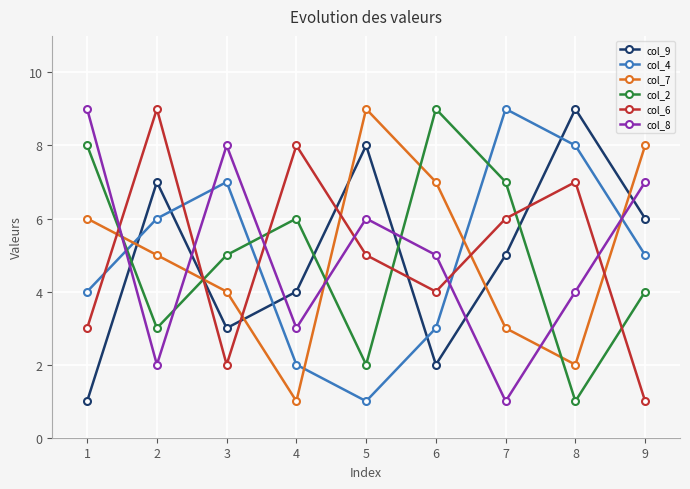

What is the approximate value of col_4 at 7?

9